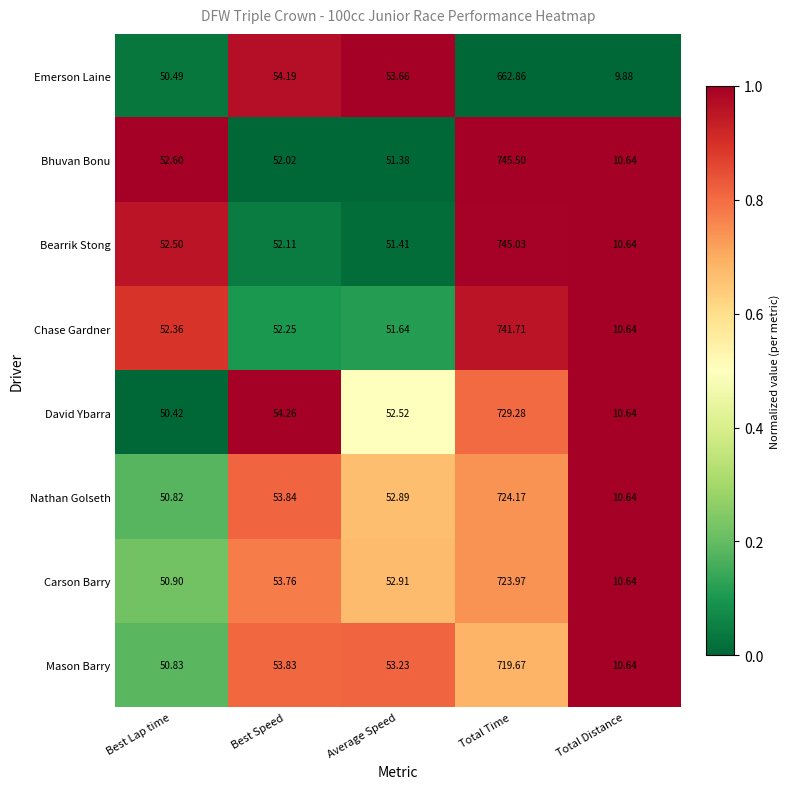

What is the spread (max minus min) of values at Average Speed?

2.3